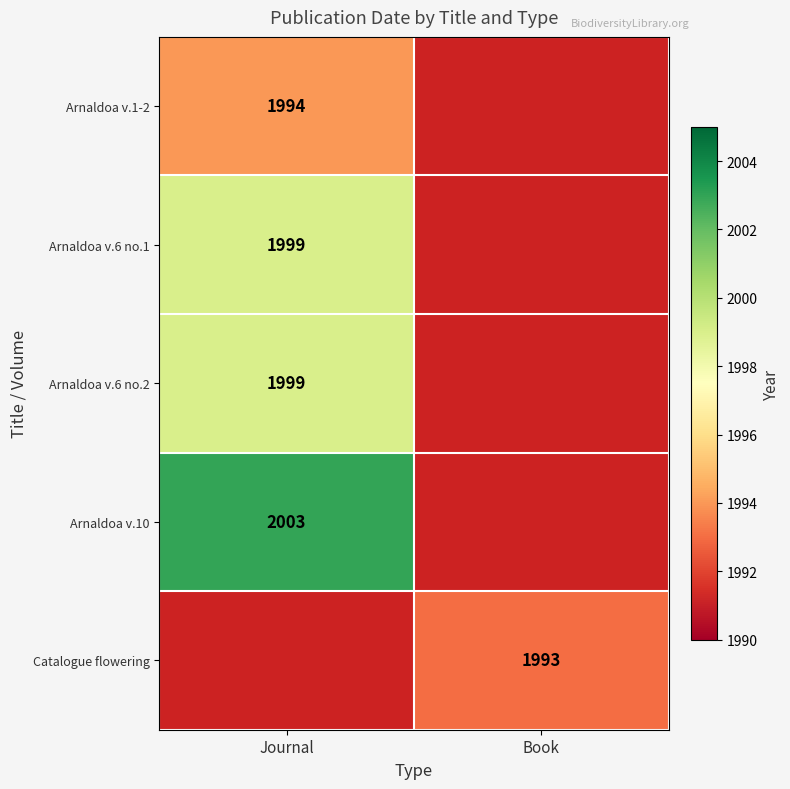

Is the value of Catalogue flowering at Book greater than the value of Arnaldoa v.6 no.1 at Journal?

No